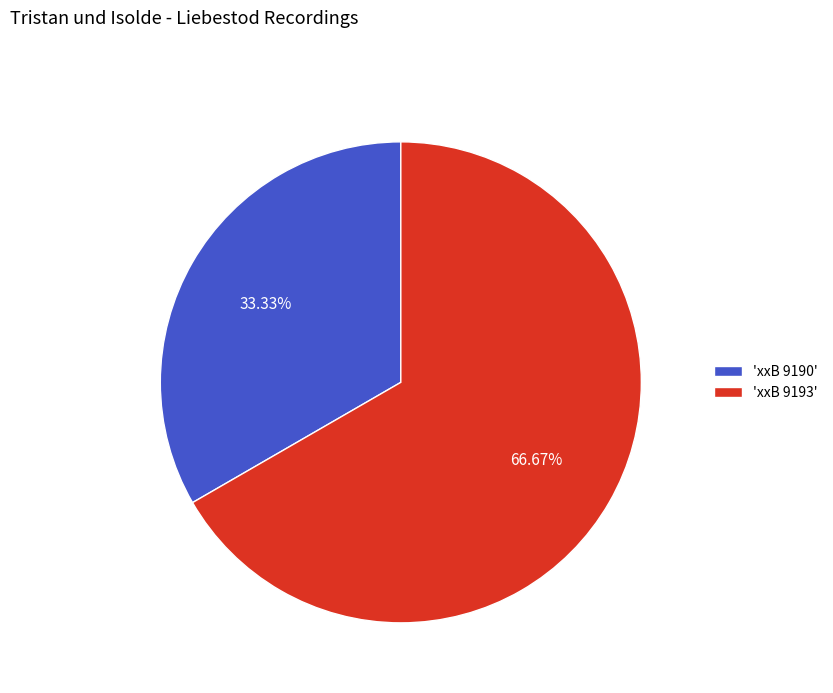

Combined, do 'xxB 9190' and 'xxB 9193' account for over 50%?

Yes